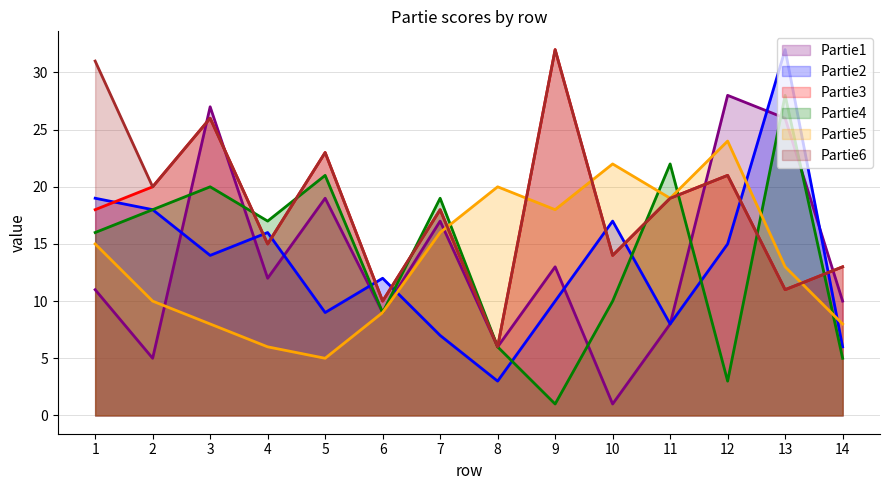

True or false: Partie3 and Partie6 intersect in this chart.

False